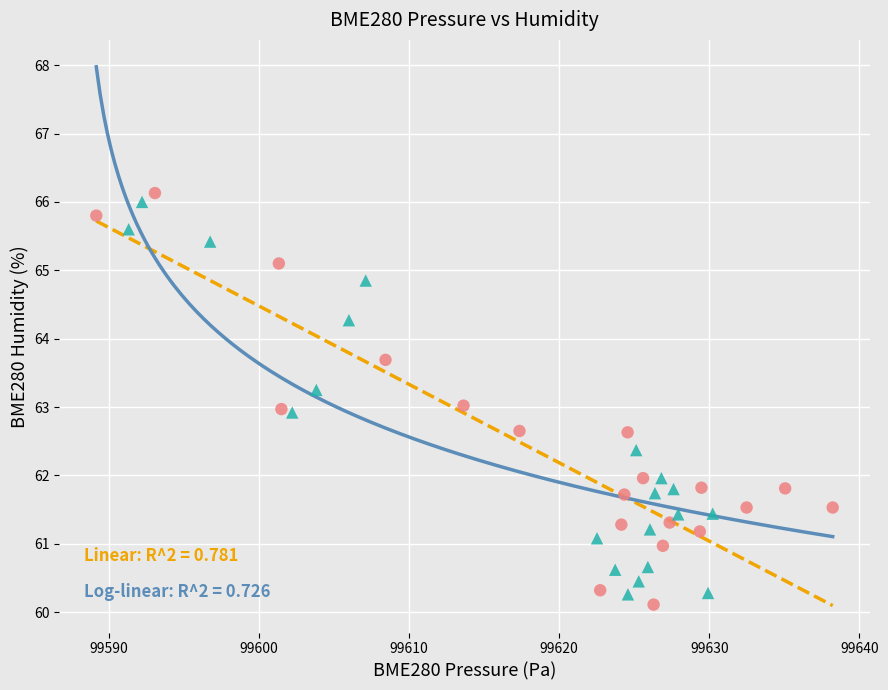

Which series has the largest Y range (max minus min)?

Low Min_cycle